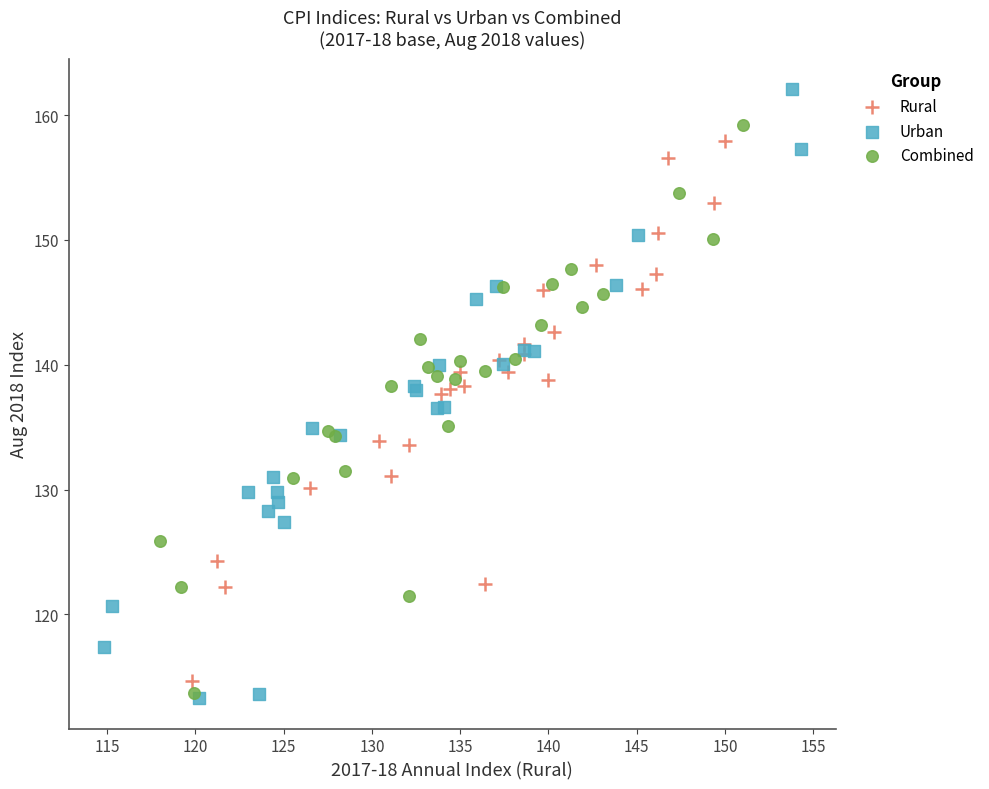

Which series has the widest spread of Y values?

Urban